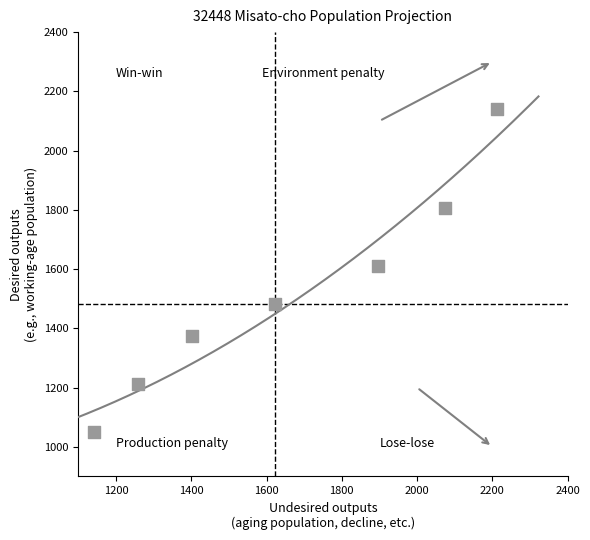

What is the range of Y values (max minus min)?

1090